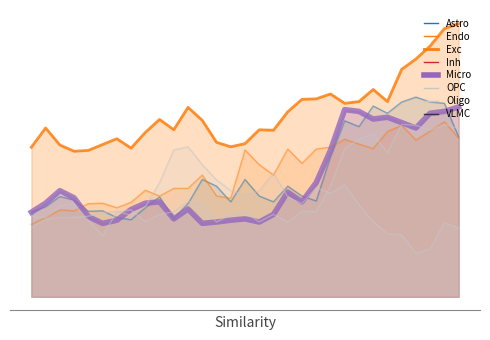

Reading left to right, list all the values displayed in this chart.

Astro: 0=18.9	1=20.1	2=22.4	3=21.6	4=19.1	5=19.2	6=17.7	7=17.2	8=19.9	9=22.3	10=17.5	11=20.8	12=26.2	13=24.7	14=21.2	15=26.2	16=22.5	17=21.2	18=24.7	19=22.5	20=21.4	21=31.2	22=39.3	23=38.0	24=42.6	25=41.0	26=43.5	27=44.6	28=43.5	29=43.2	30=35.7
Endo: 0=16.2	1=17.7	2=19.4	3=19.2	4=20.8	5=20.9	6=19.9	7=21.1	8=23.8	9=22.5	10=24.2	11=24.2	12=27.2	13=22.5	14=22.0	15=32.8	16=29.5	17=27.2	18=33.0	19=29.8	20=33.0	21=33.4	22=35.2	23=34.1	24=33.1	25=36.9	26=38.3	27=35.0	28=37.0	29=39.1	30=35.4
Exc: 0=33.4	1=37.7	2=33.9	3=32.5	4=32.7	5=34.0	6=35.3	7=33.2	8=36.7	9=39.6	10=37.3	11=42.3	12=39.4	13=34.5	14=33.5	15=34.2	16=37.3	17=37.2	18=41.3	19=44.1	20=44.2	21=45.3	22=43.2	23=43.6	24=46.3	25=43.6	26=50.8	27=53.1	28=56.0	29=59.9	30=61.0
Micro: 0=18.9	1=20.9	2=23.7	3=22.1	4=17.9	5=16.4	6=17.1	7=19.5	8=20.9	9=21.2	10=17.4	11=19.6	12=16.4	13=16.7	14=17.1	15=17.4	16=16.7	17=18.4	18=23.4	19=21.2	20=25.5	21=32.7	22=41.8	23=41.4	24=39.7	25=40.1	26=38.9	27=37.7	28=41.0	29=41.4	30=42.4
OPC: 0=15.4	1=17.3	2=17.7	3=17.7	4=18.0	5=18.8	6=19.1	7=18.2	8=20.1	9=25.5	10=32.8	11=33.5	12=29.5	13=26.1	14=23.7	15=22.6	16=23.7	17=27.6	18=22.3	19=20.8	20=24.4	21=23.1	22=25.0	23=20.5	24=16.8	25=14.1	26=13.8	27=9.7	28=10.7	29=16.5	30=15.4
Oligo: 0=18.0	1=17.7	2=20.3	3=20.8	4=17.1	5=13.6	6=19.0	7=19.4	8=16.8	9=18.4	10=19.0	11=21.3	12=20.5	13=16.7	14=18.4	15=19.0	16=16.7	17=18.4	18=16.7	19=19.1	20=19.0	21=24.7	22=33.1	23=35.2	24=36.4	25=32.2	26=38.5	27=38.3	28=37.2	29=38.5	30=37.6